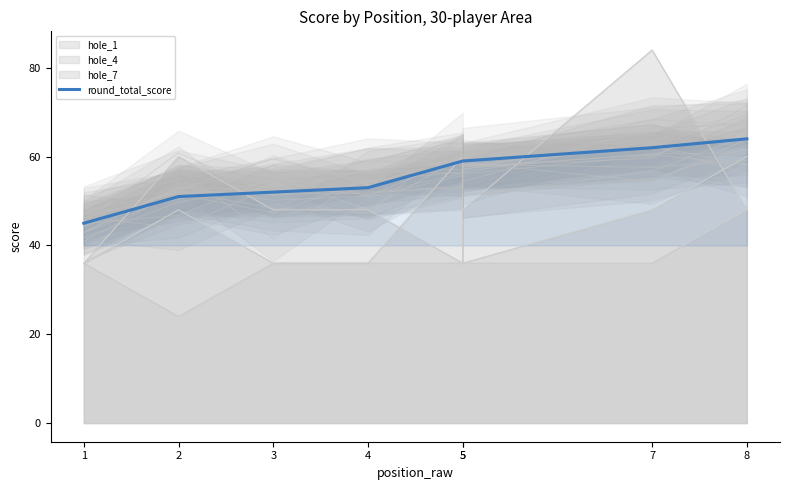

Where is the data nearest to the value 54?

4